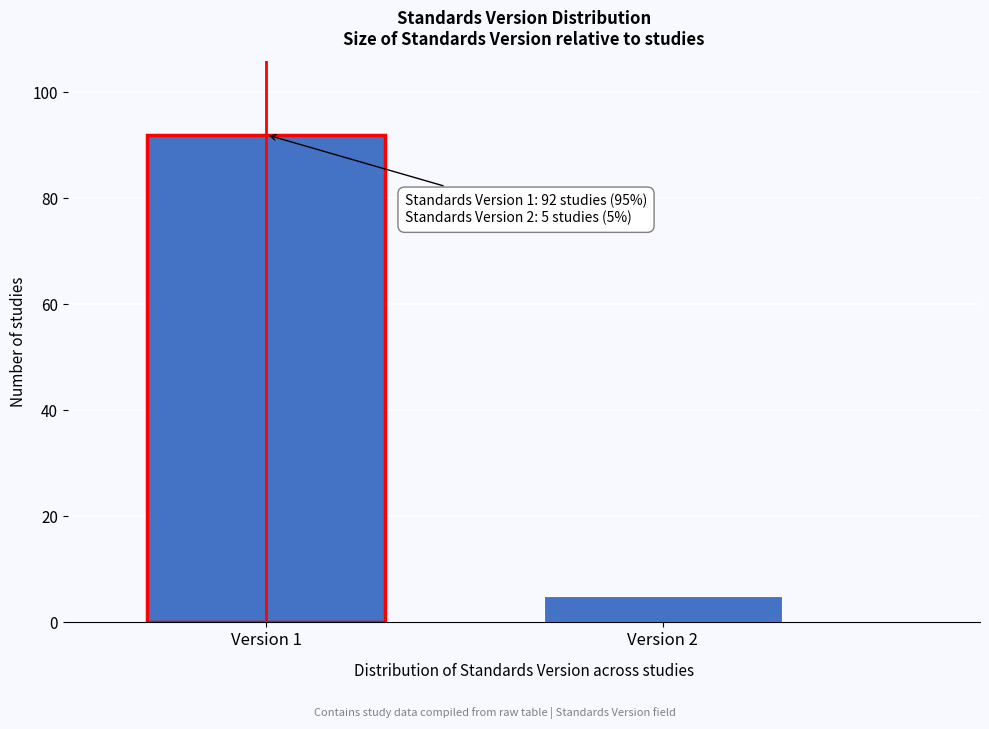

Reading left to right, transcribe all the data shown in this chart.

Version 1=92	Version 2=5